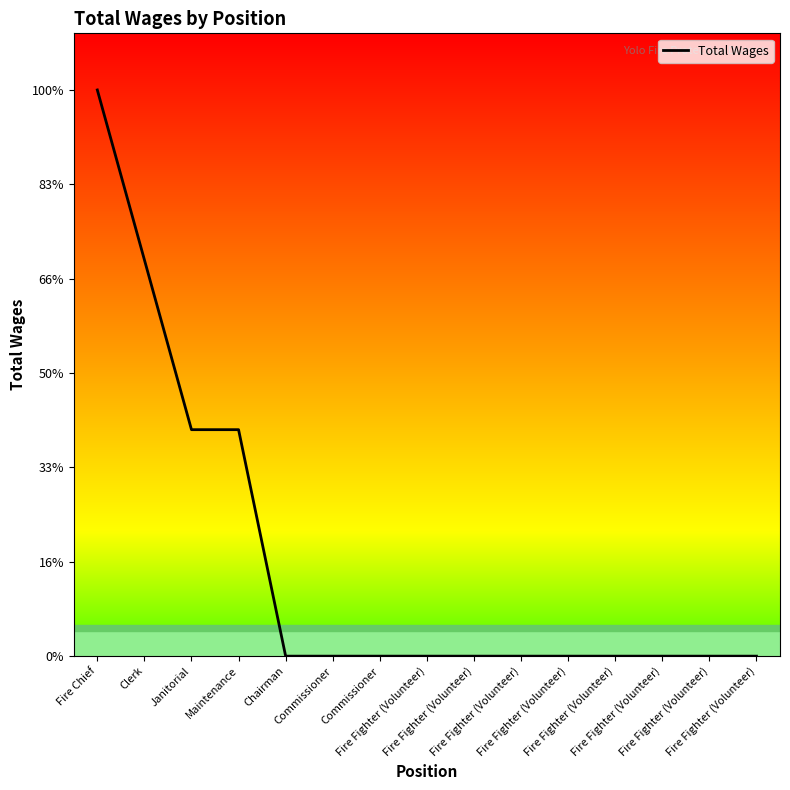

True or false: there are more than 1 points higher than both neighbors.

False